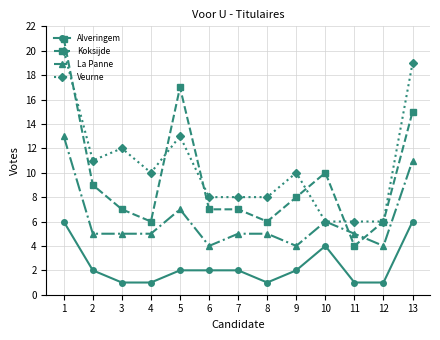

Is it true that La Panne equals 3 at 10?

False